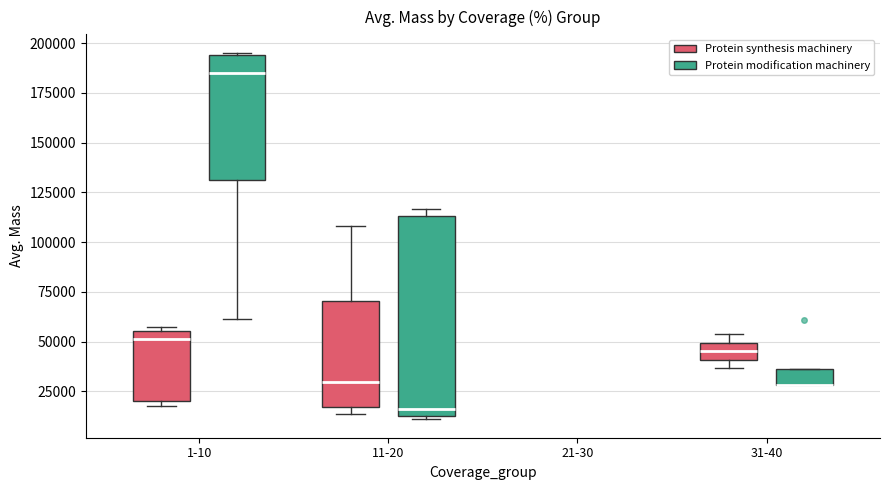

Comparing the boxes themselves (not the whiskers), which one is the tallest?

11-20 (Protein modification machinery)